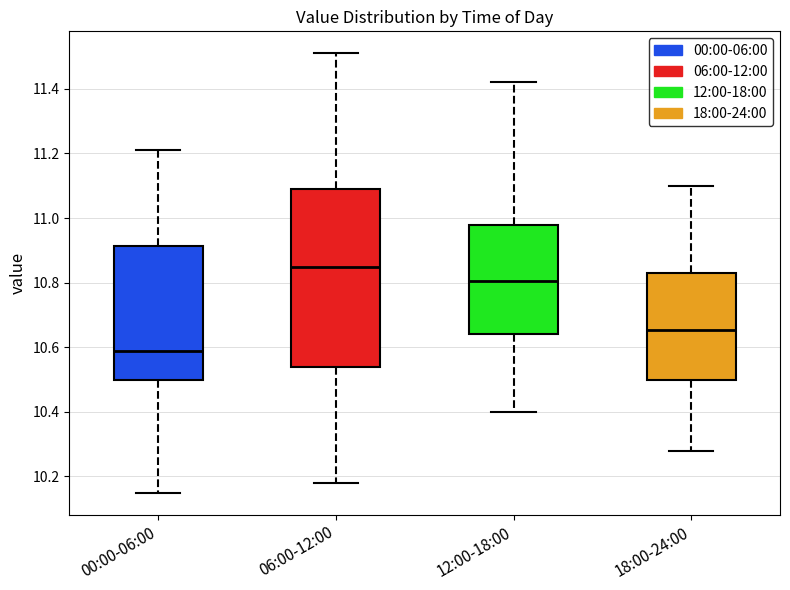

Reading left to right, transcribe this box plot: for each box, give where its median line is, the range the box spans, and where its two whiskers end, as read against the y-axis. The values are not printed on the chart, so give them approximately, as read against the axis.

00:00-06:00: median 10.60, box 10.50 to 10.92, whiskers 10.16 to 11.22
06:00-12:00: median 10.86, box 10.54 to 11.10, whiskers 10.18 to 11.52
12:00-18:00: median 10.80, box 10.64 to 10.98, whiskers 10.40 to 11.42
18:00-24:00: median 10.66, box 10.50 to 10.84, whiskers 10.28 to 11.10